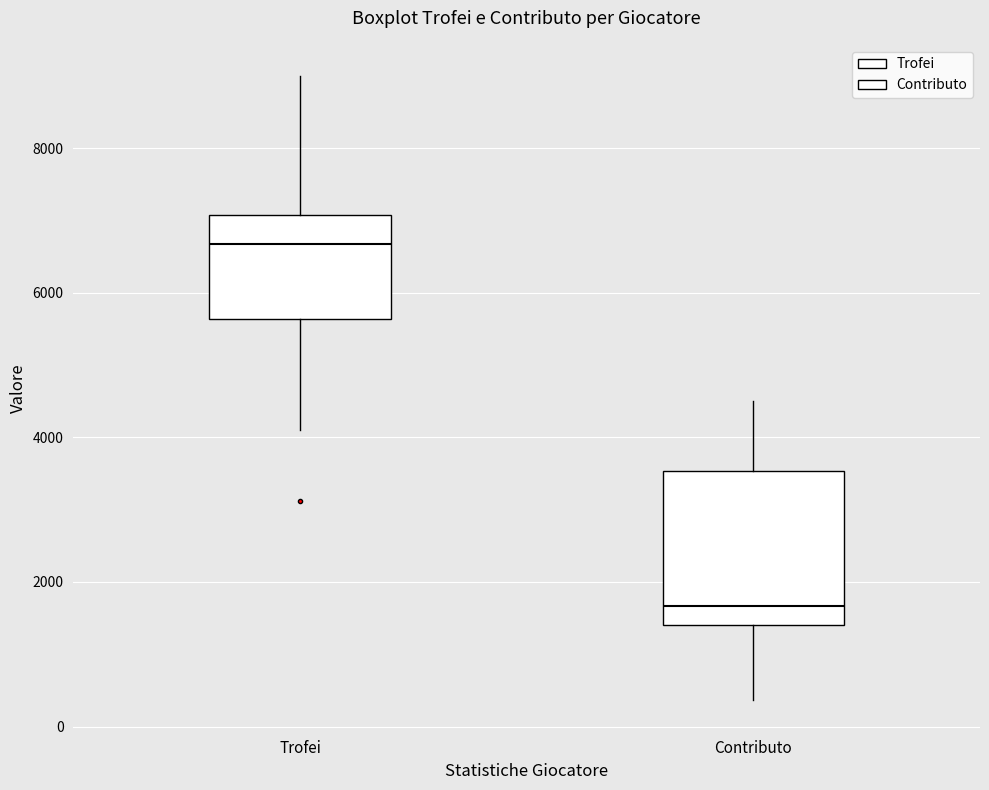

Which box has the lowest median line?

Contributo